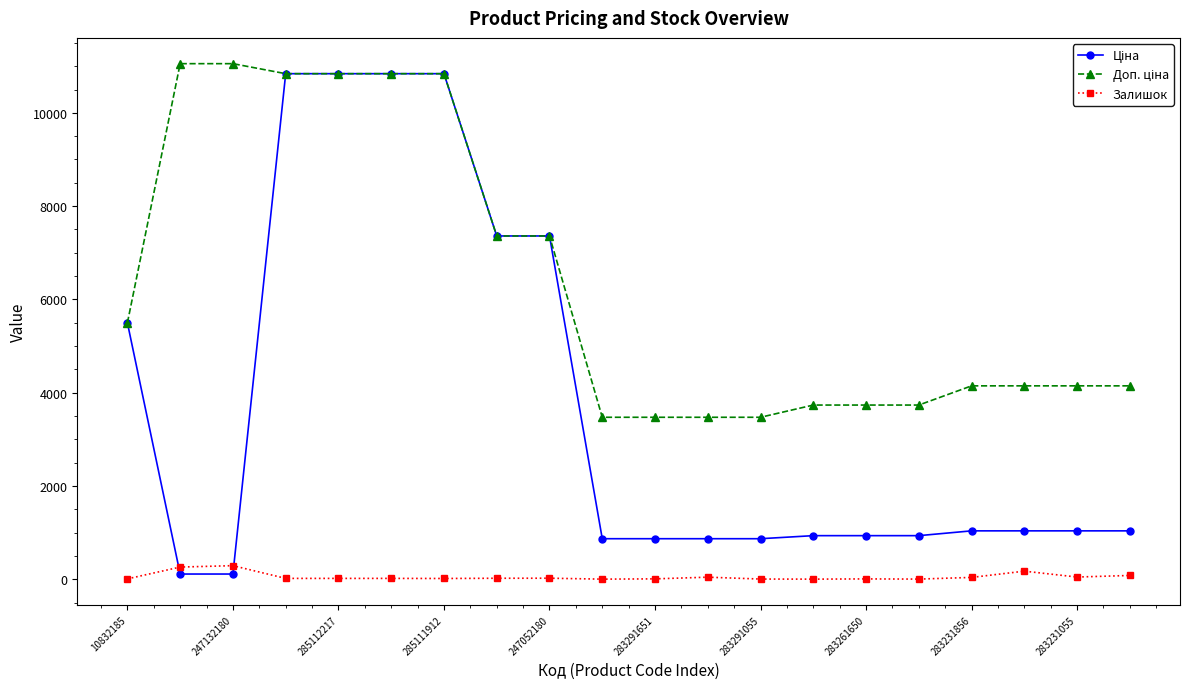

How many series are shown in this chart?

3